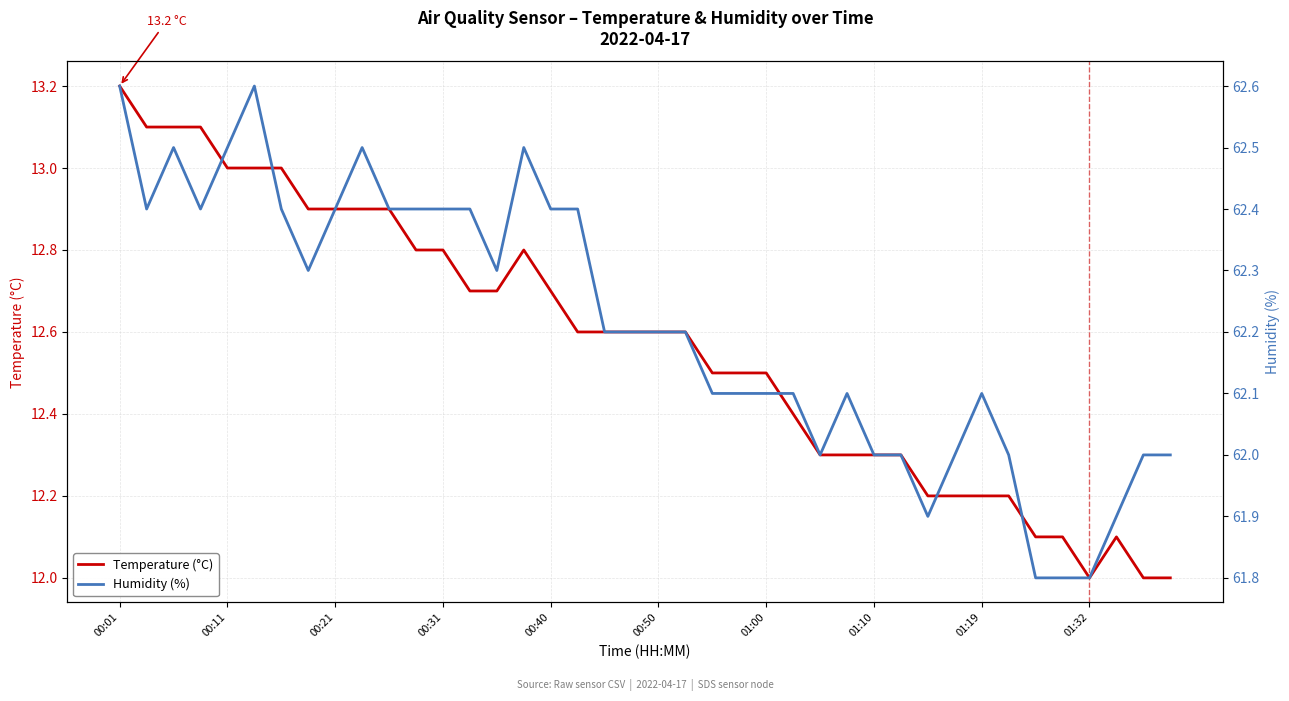

Where is Humidity (%) nearest to the value 62?

26